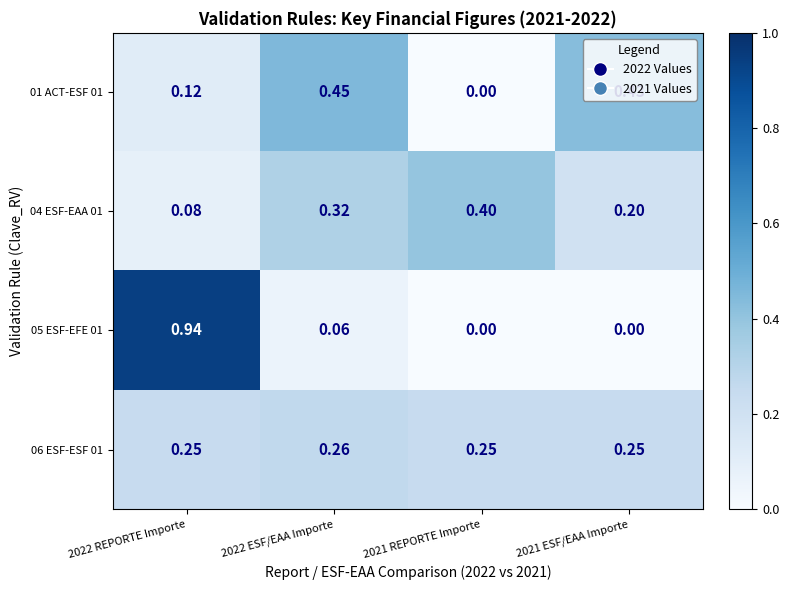

Is the value of 06 ESF-ESF 01 at 2021 ESF/EAA Importe greater than the value of 04 ESF-EAA 01 at 2022 REPORTE Importe?

Yes